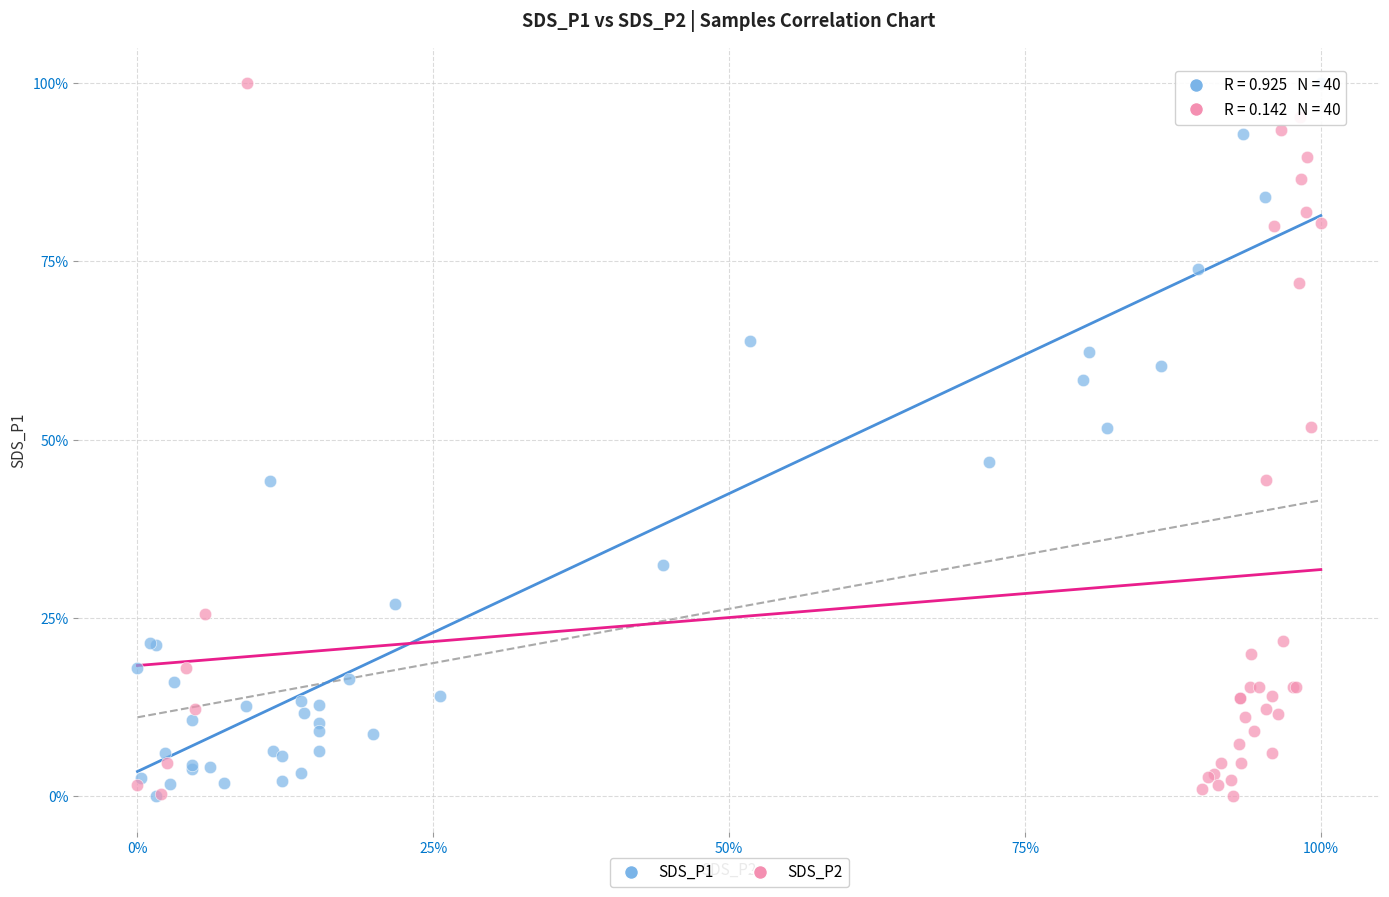

What are all the series names shown in the legend?

SDS_P1, SDS_P2